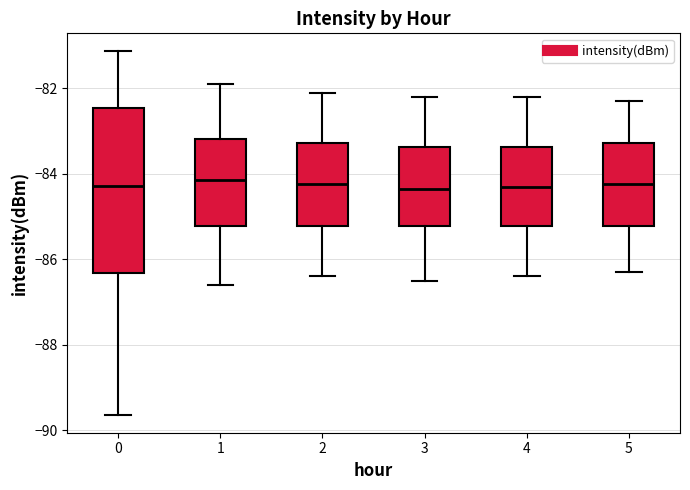

Reading left to right, transcribe this box plot: for each box, give where its median line is, the range the box spans, and where its two whiskers end, as read against the y-axis. The values are not printed on the chart, so give them approximately, as read against the axis.

0: median -84.2, box -86.4 to -82.4, whiskers -89.6 to -81.2
1: median -84.2, box -85.2 to -83.2, whiskers -86.6 to -81.8
2: median -84.2, box -85.2 to -83.2, whiskers -86.4 to -82.0
3: median -84.4, box -85.2 to -83.4, whiskers -86.4 to -82.2
4: median -84.2, box -85.2 to -83.4, whiskers -86.4 to -82.2
5: median -84.2, box -85.2 to -83.2, whiskers -86.2 to -82.2